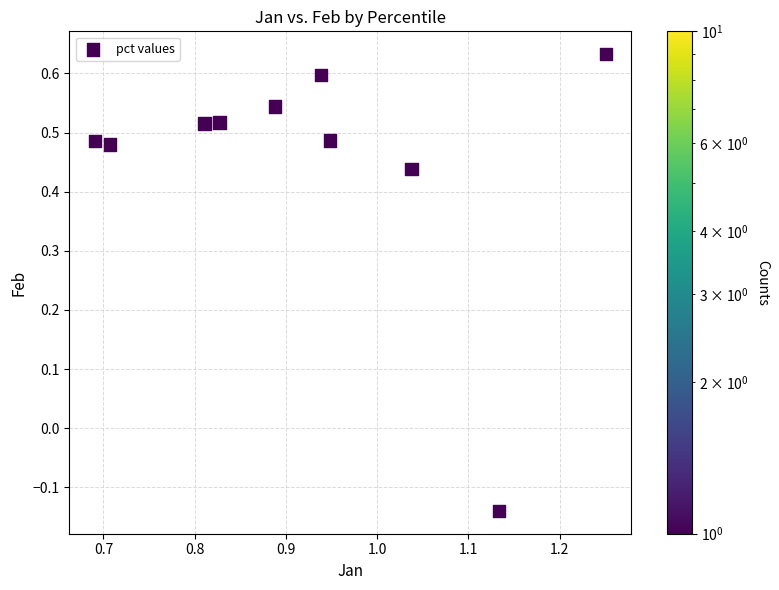

What is the range of Y values (max minus min)?

0.8